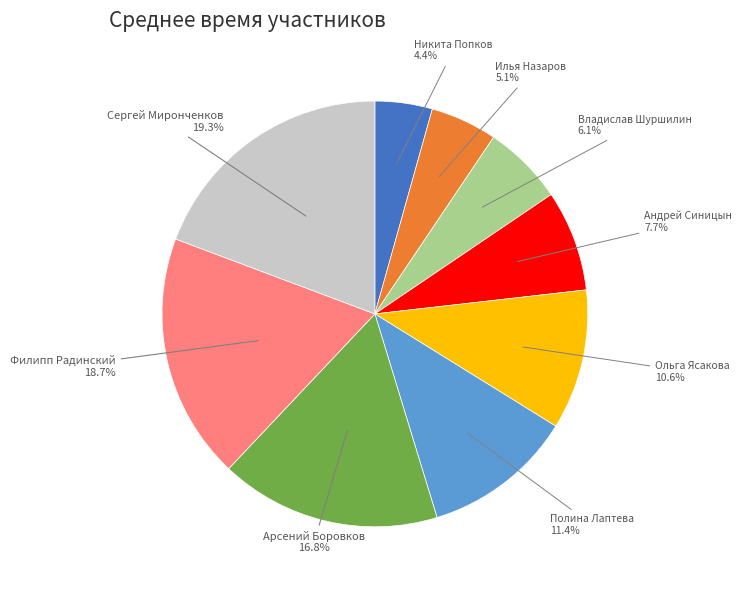

Is there any slice that represents more than half of the pie?

No